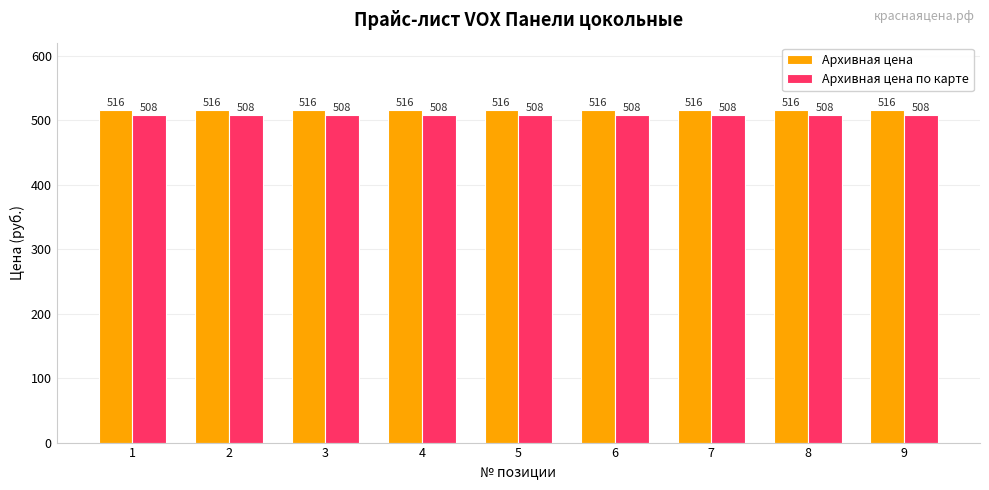

At 5, list the series in order from smallest to largest.

Архивная цена по карте, Архивная цена